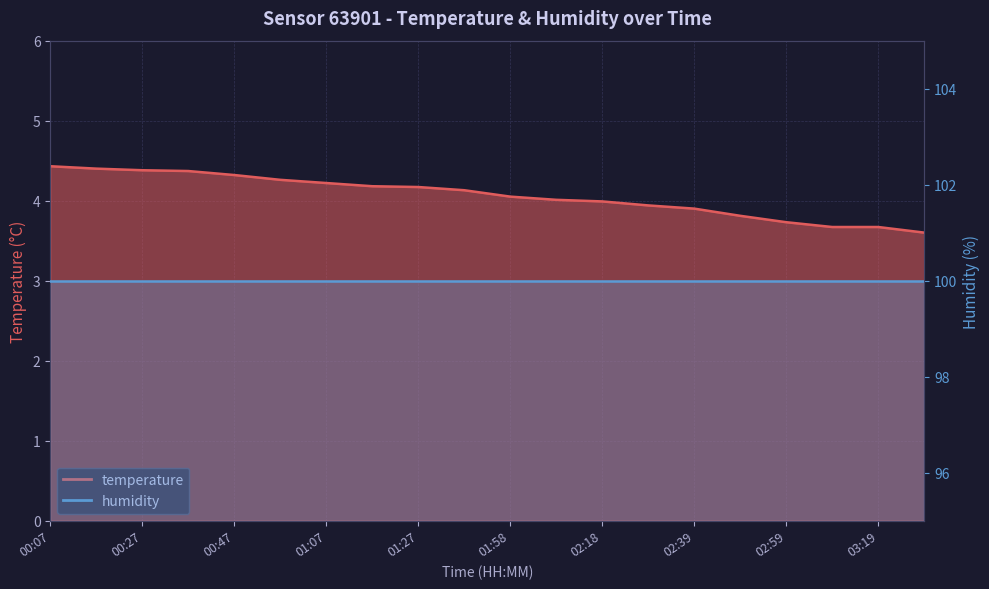

True or false: there are more than 2 points higher than both neighbors.

False